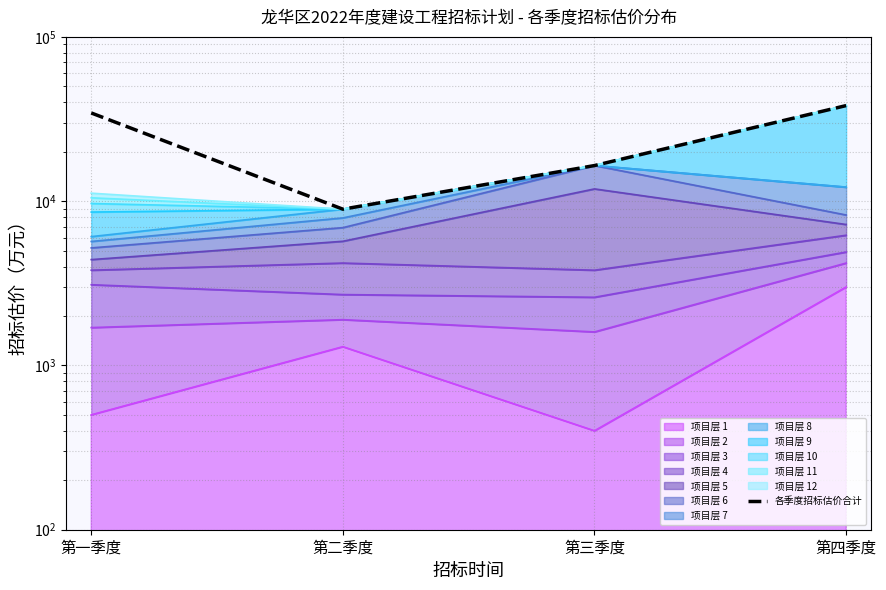

Reading right to left, transcribe all the data shown in this chart.

38181.9	16475.0	8937.0	34434.4